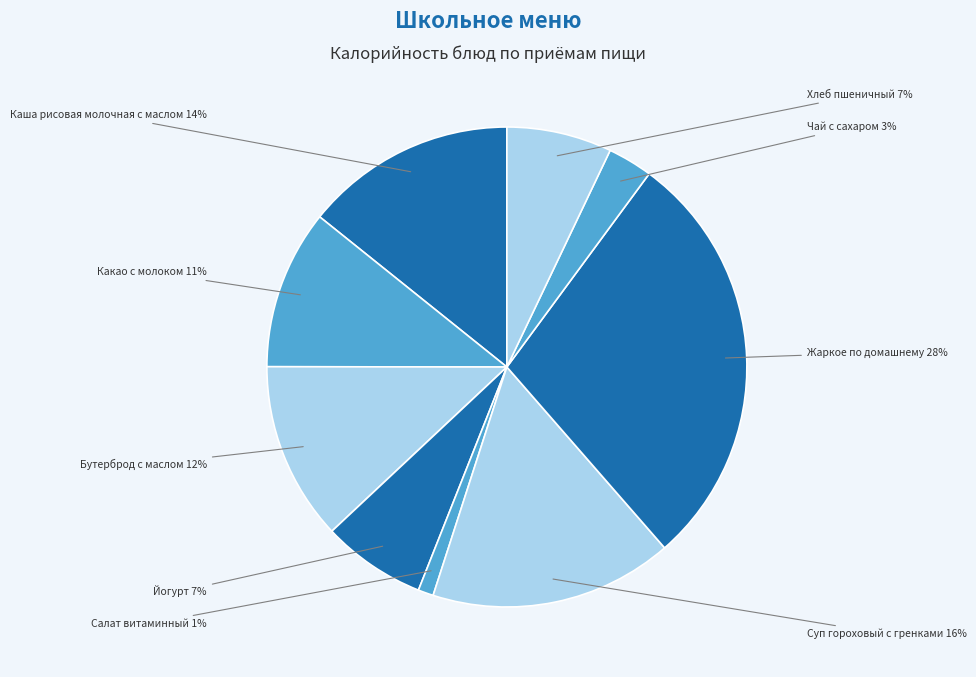

Combined, do Йогурт and Бутерброд с маслом account for over 50%?

No